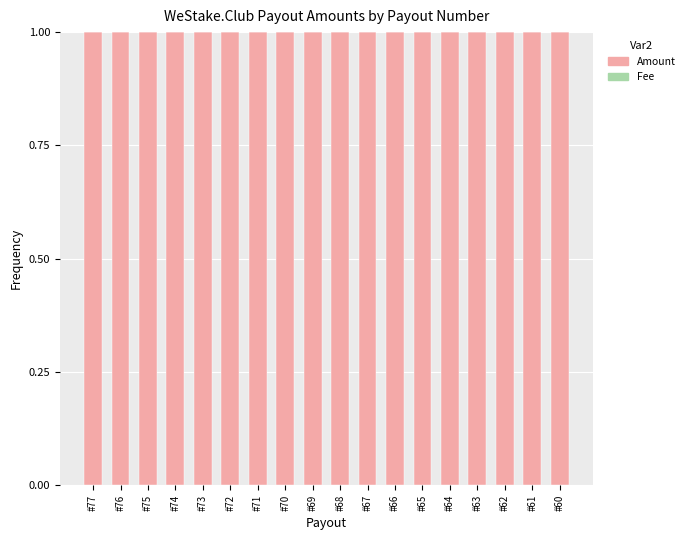

True or false: Amount has a value of 1.0 at #74.

True